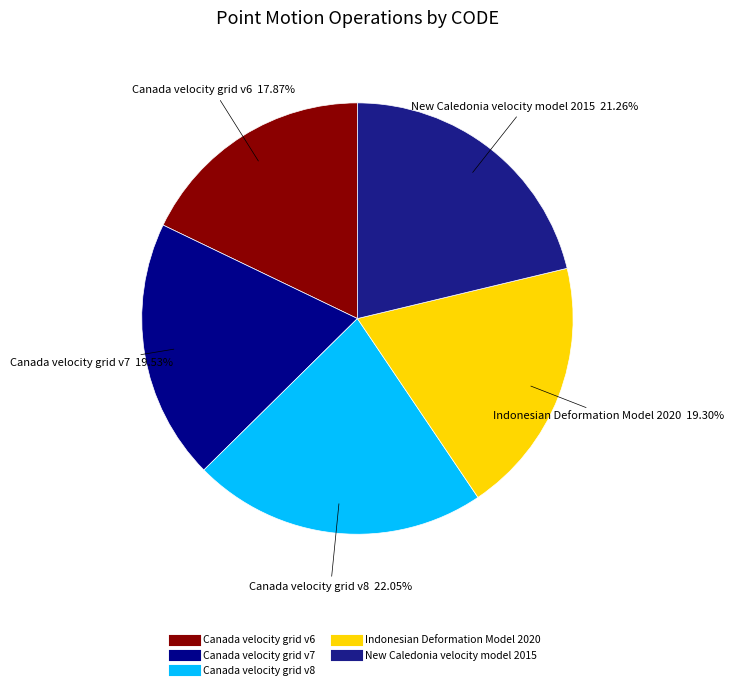

Is the sum of Canada velocity grid v8 and Canada velocity grid v7 greater than half?

No